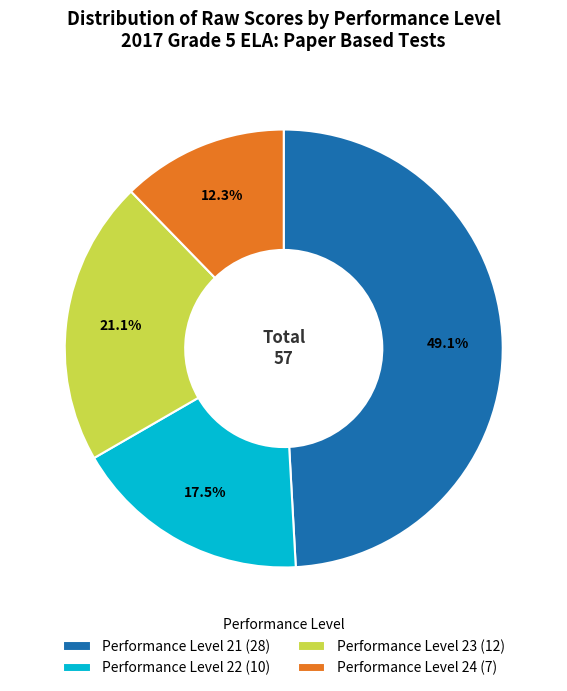

Which slice is the smallest?

Performance Level 24 (7)